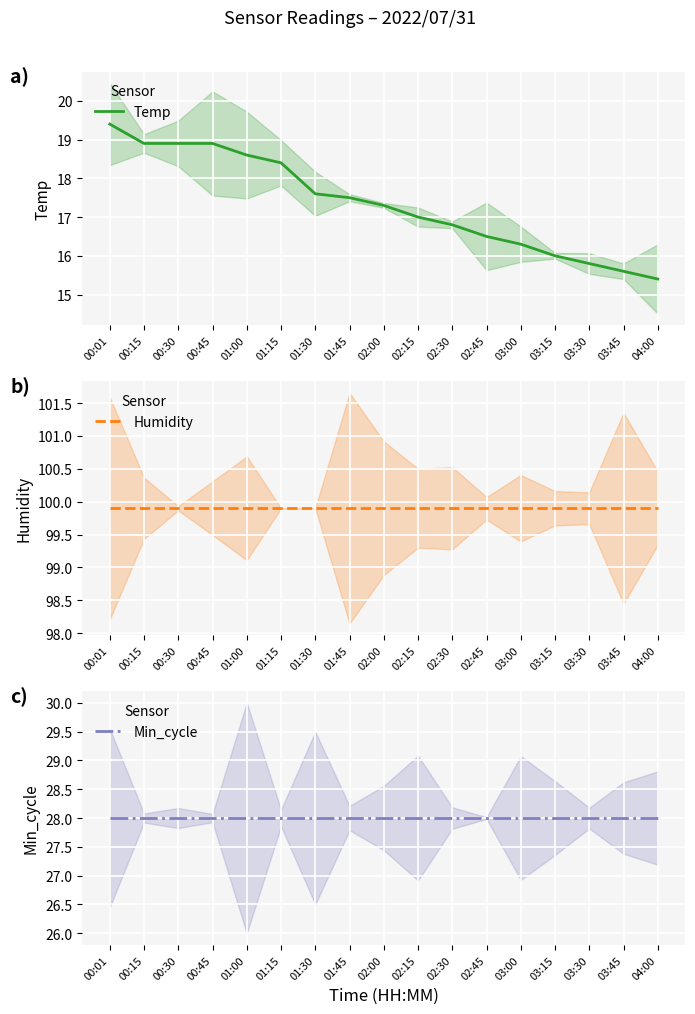

The value of Temp at 01:30 is 3.8. True or false?

False